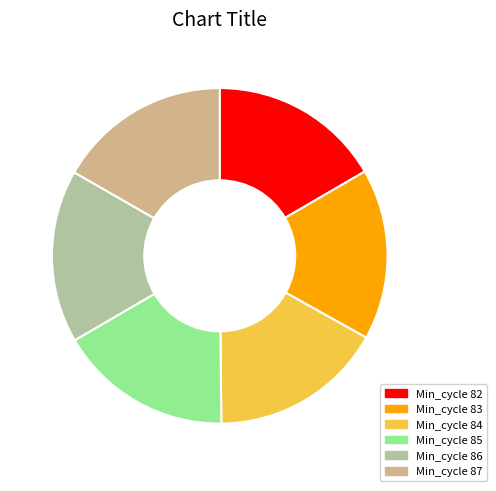

Count the number of slices in the pie.

6